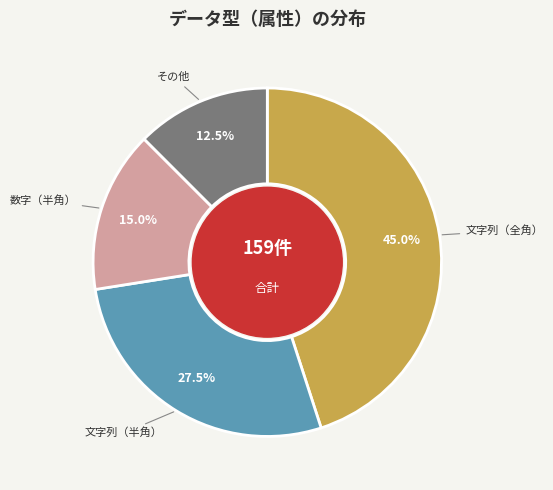

Between 文字列（半角） and 文字列（全角）, which is larger?

文字列（全角）